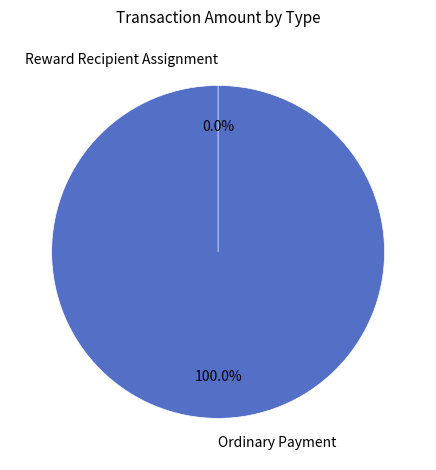

How many slices are in this pie chart?

2